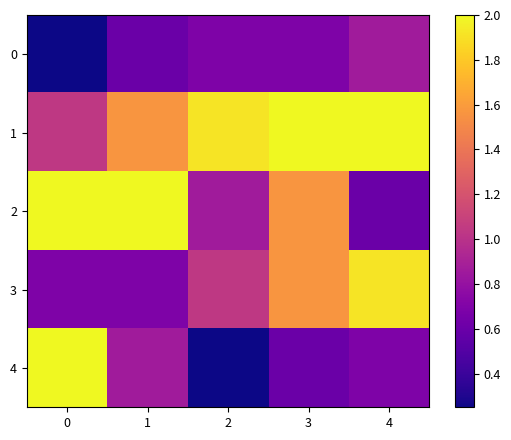

Reading right to left, list all the values displayed in this chart.

0: 4=0.9	3=0.7	2=0.7	1=0.6	0=0.2
1: 4=2.0	3=2.0	2=1.9	1=1.6	0=1.0
2: 4=0.6	3=1.6	2=0.9	1=2.0	0=2.0
3: 4=1.9	3=1.6	2=1.0	1=0.7	0=0.7
4: 4=0.7	3=0.6	2=0.2	1=0.9	0=2.0